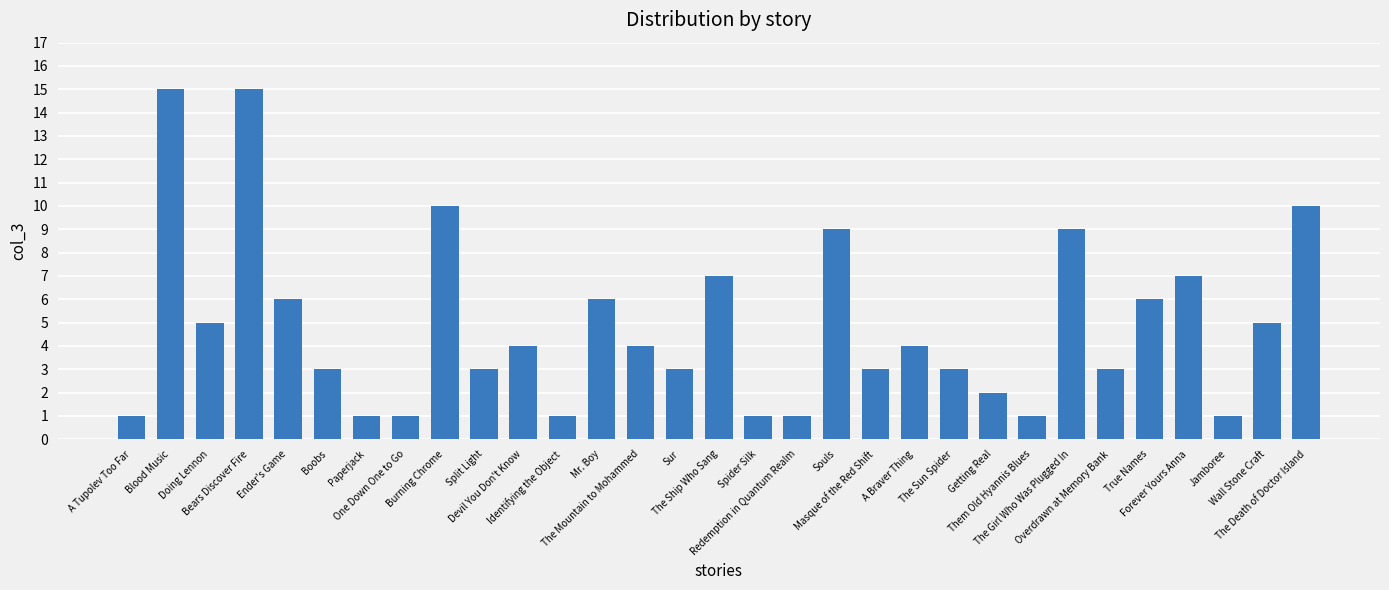

True or false: the data shows 6 at Ender's Game.

True